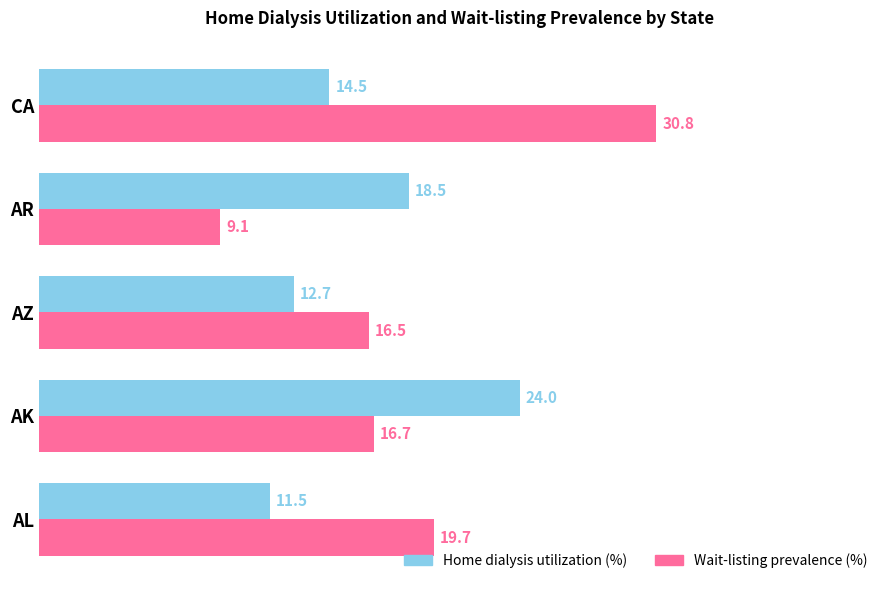

What is the average value of the Wait-listing prevalence (%) series?

18.6